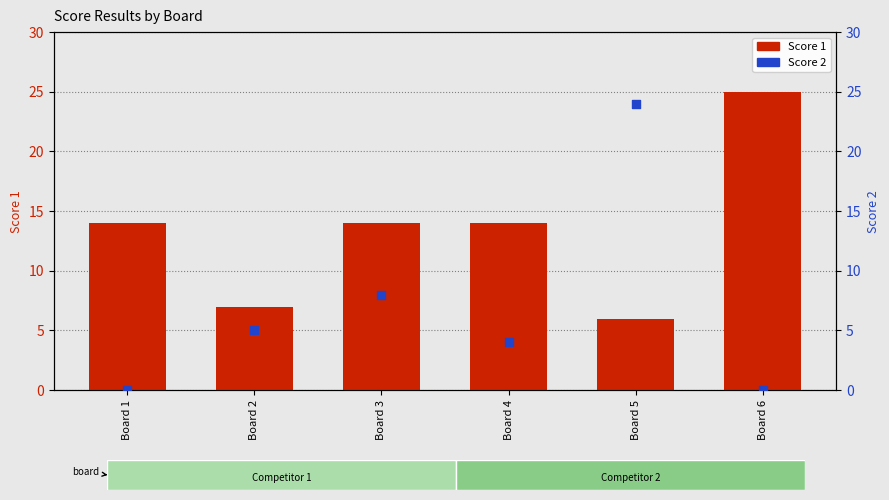

Which series has the widest spread of Y values?

Score 2